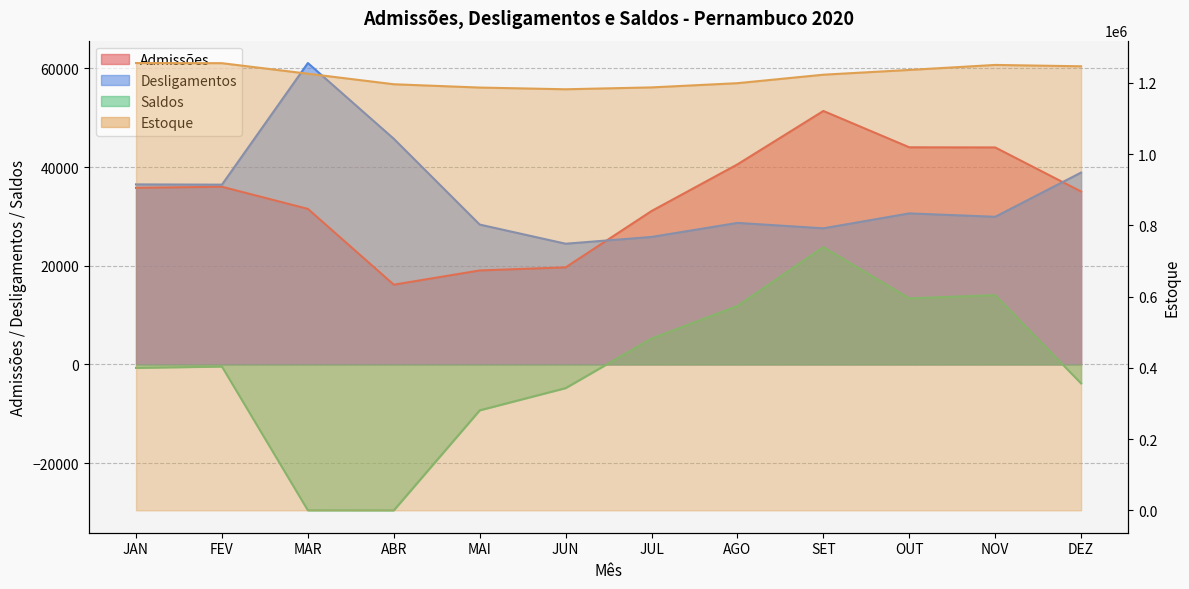

At which label does Desligamentos first exceed 30621?

JAN